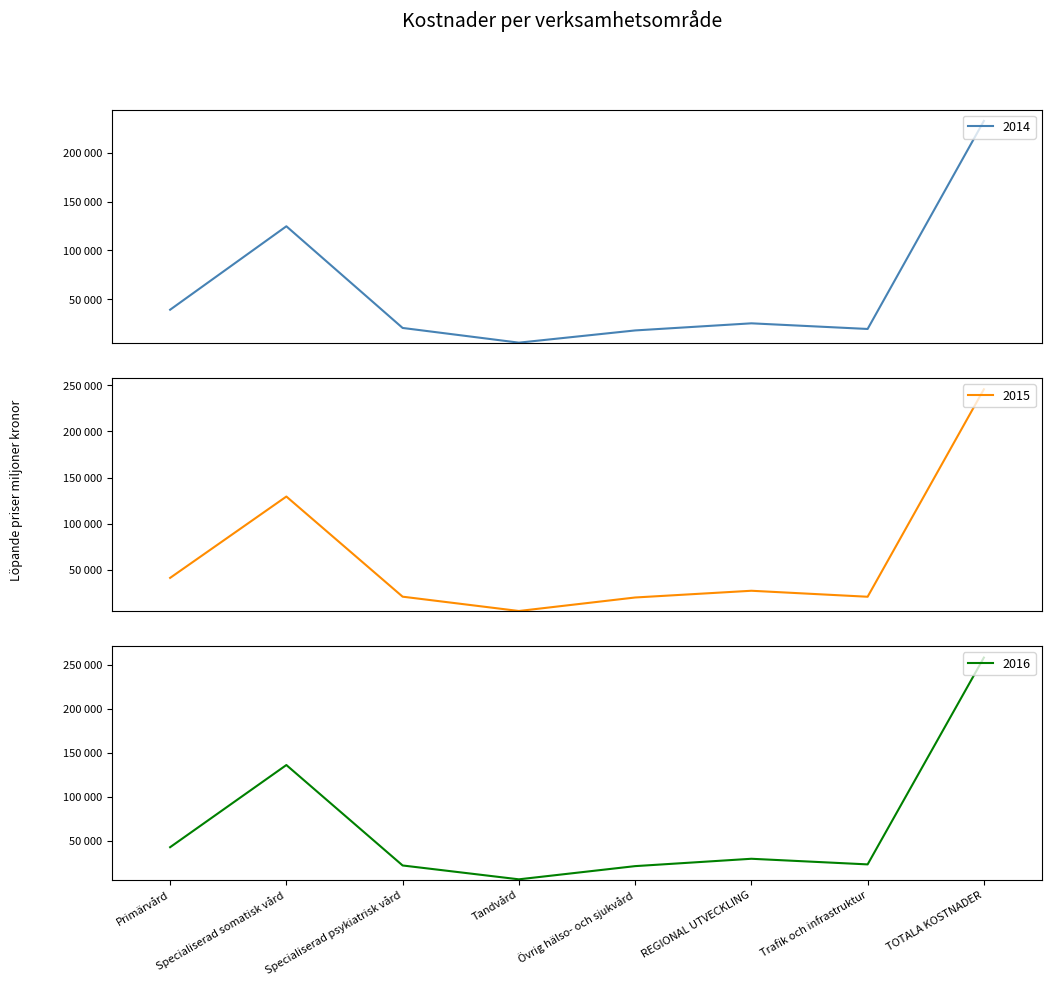

At which category does 2015 reach its first local valley?

Tandvård